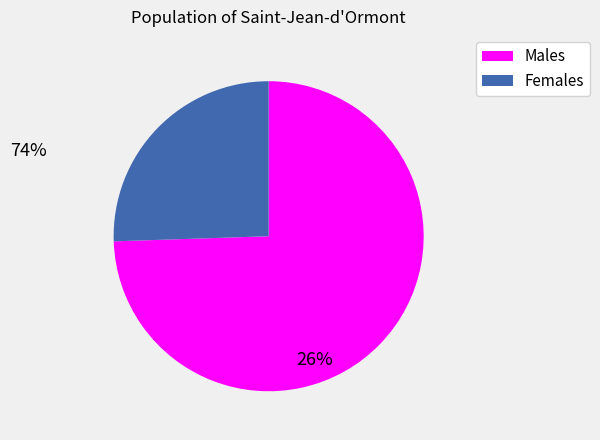

Is there a majority slice in this chart?

Yes